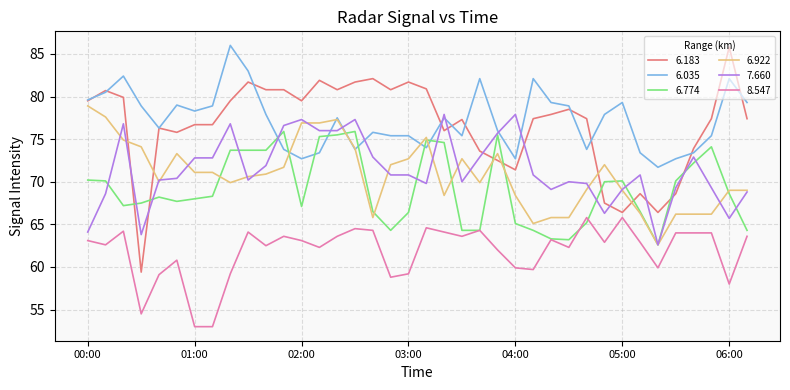

What is the average value of the 6.183 series?

76.6